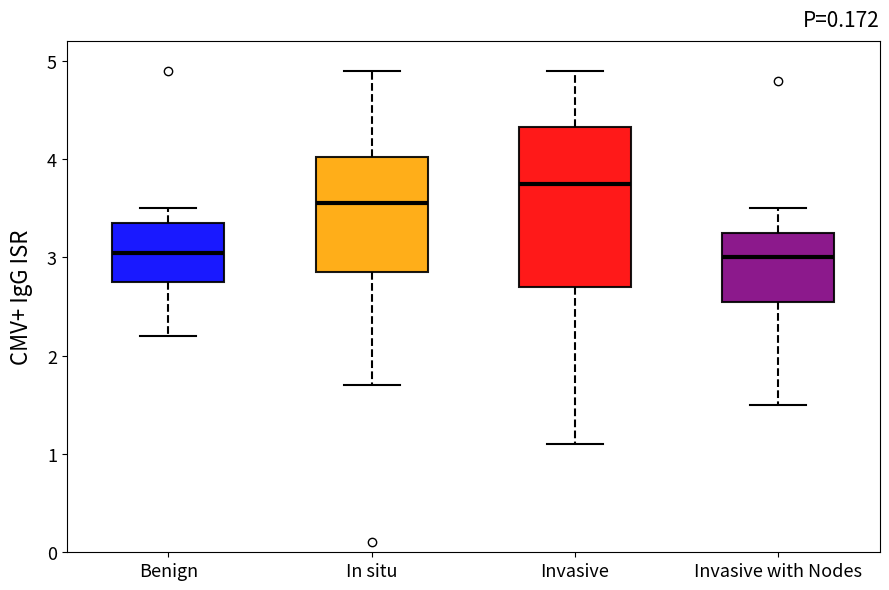

Reading left to right, read every box against the y-axis: the position of its median line, the range the box covers, and the ends of its whiskers. The values are not printed on the chart, so give them approximately, as read against the axis.

Benign: median 3.1, box 2.8 to 3.4, whiskers 2.2 to 3.5
In situ: median 3.6, box 2.9 to 4.0, whiskers 1.7 to 4.9
Invasive: median 3.8, box 2.7 to 4.3, whiskers 1.1 to 4.9
Invasive with Nodes: median 3.0, box 2.6 to 3.3, whiskers 1.5 to 3.5